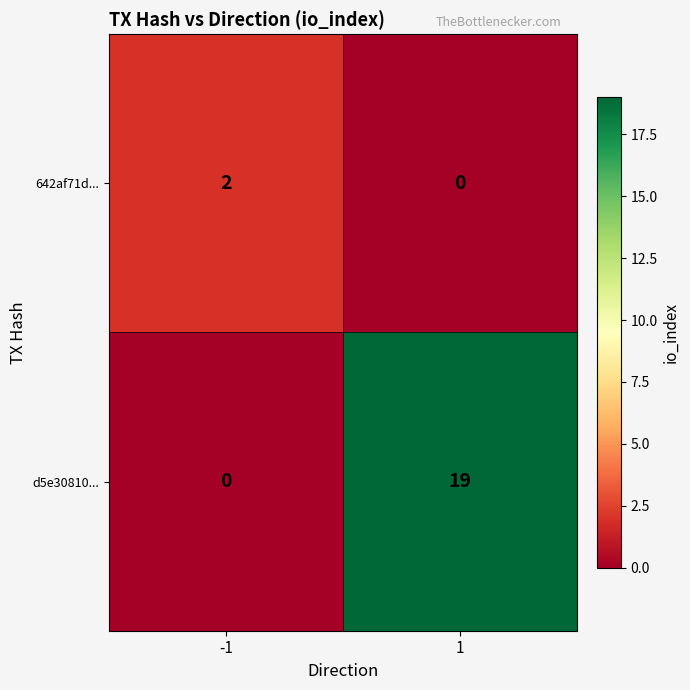

Between -1 and 1, which series saw the biggest shift?

d5e30810...